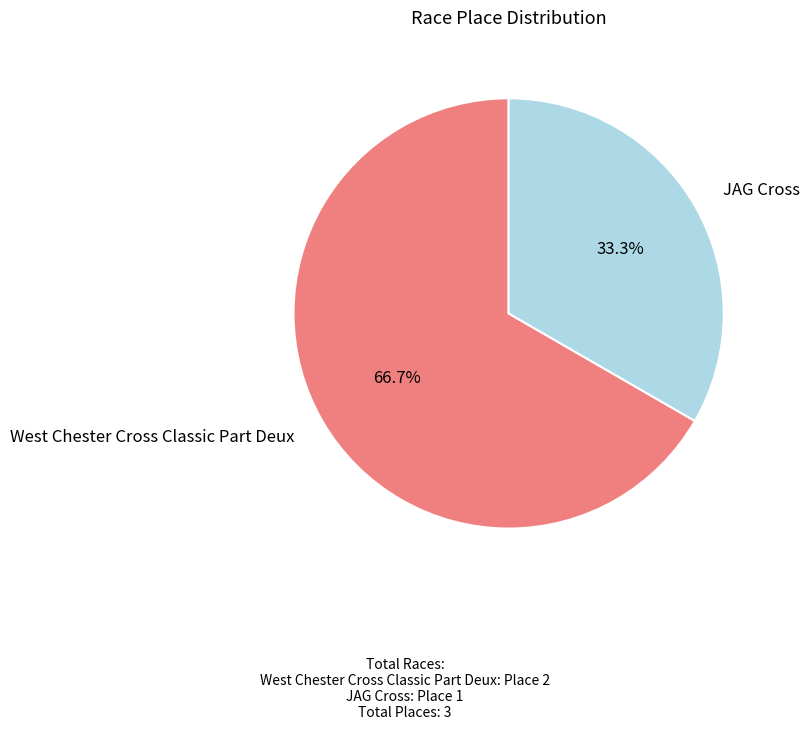

To the nearest percent, what portion does JAG Cross represent?

33%